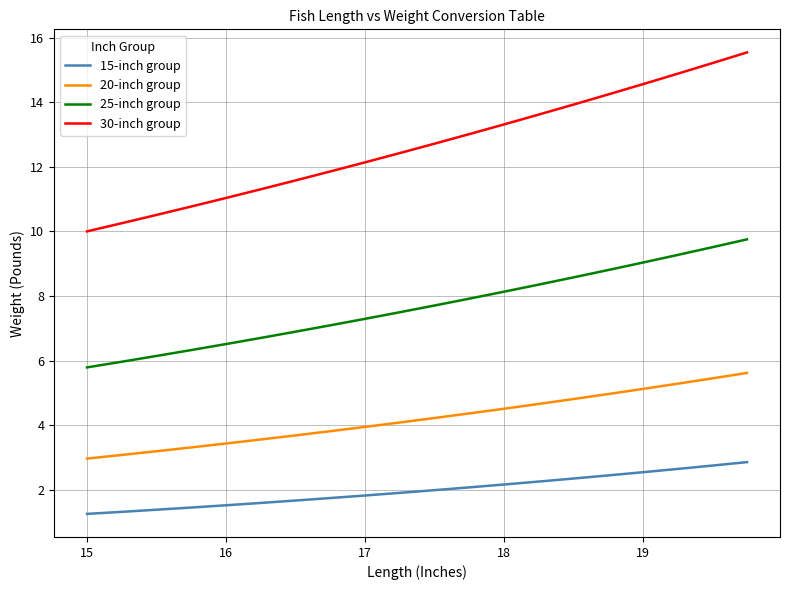

True or false: 30-inch group and 25-inch group cross at least once.

False